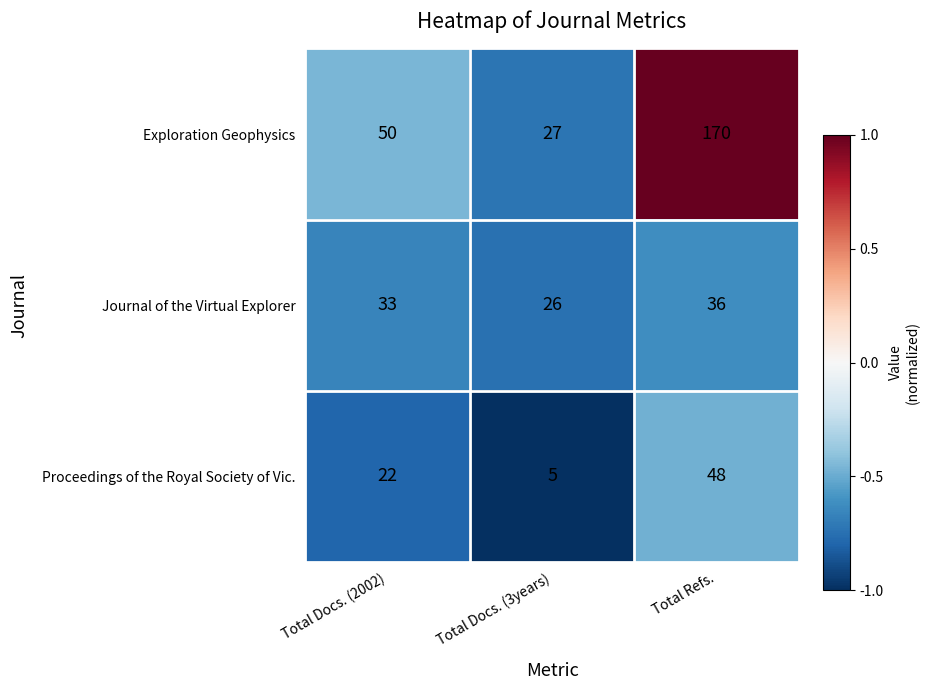

At Total Docs. (3years), list the series in order from smallest to largest.

Proceedings of the Royal Society of Vic., Journal of the Virtual Explorer, Exploration Geophysics